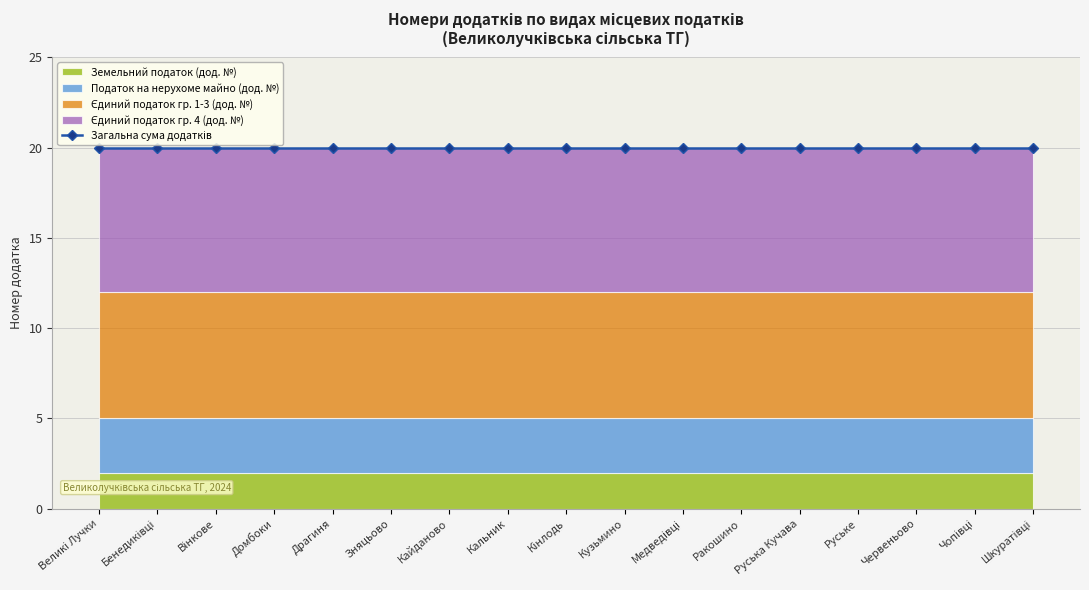

At which label is Єдиний податок гр. 1-3 (дод. №) closest to 7?

Великі Лучки